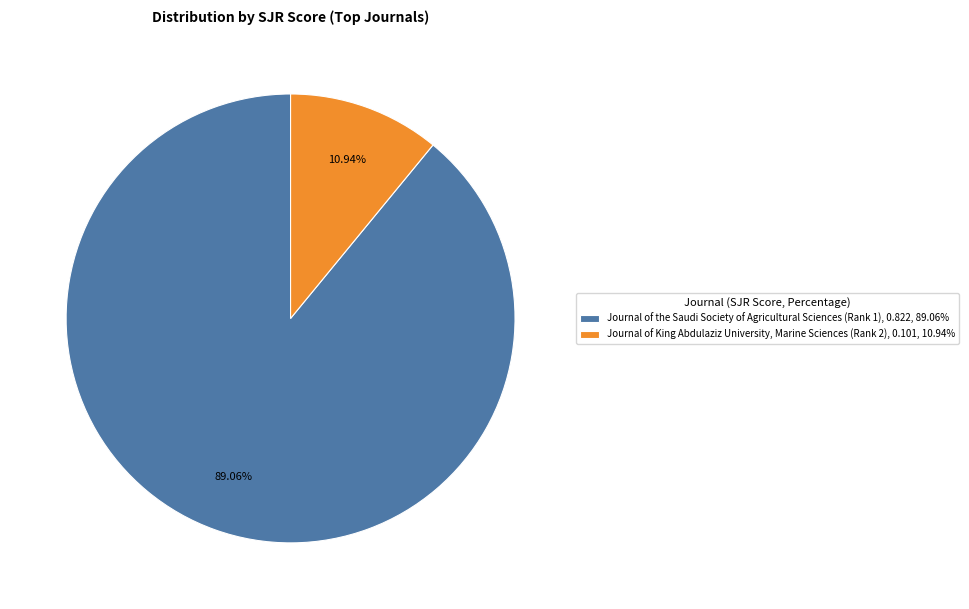

Which slice is the smallest?

Journal of King Abdulaziz University, Marine Sciences (Rank 2)